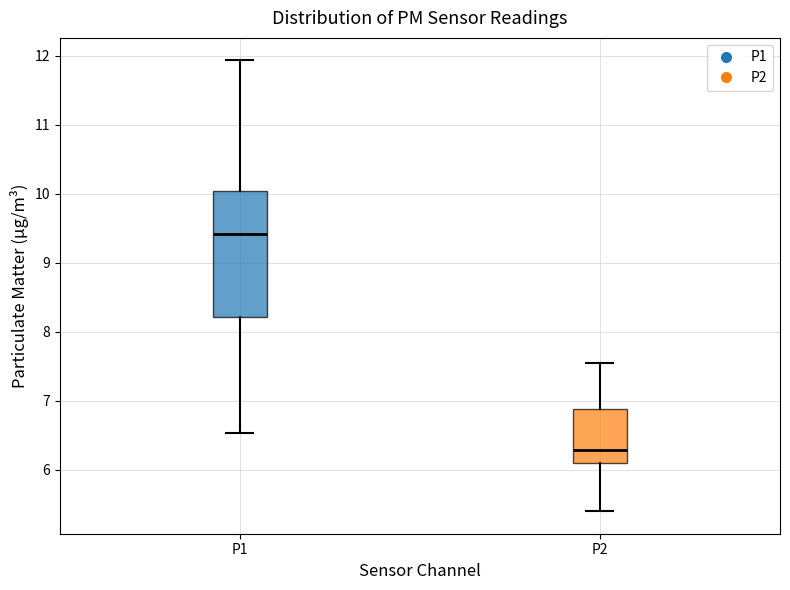

Which box is the tallest, from its lower edge to its upper edge?

P1